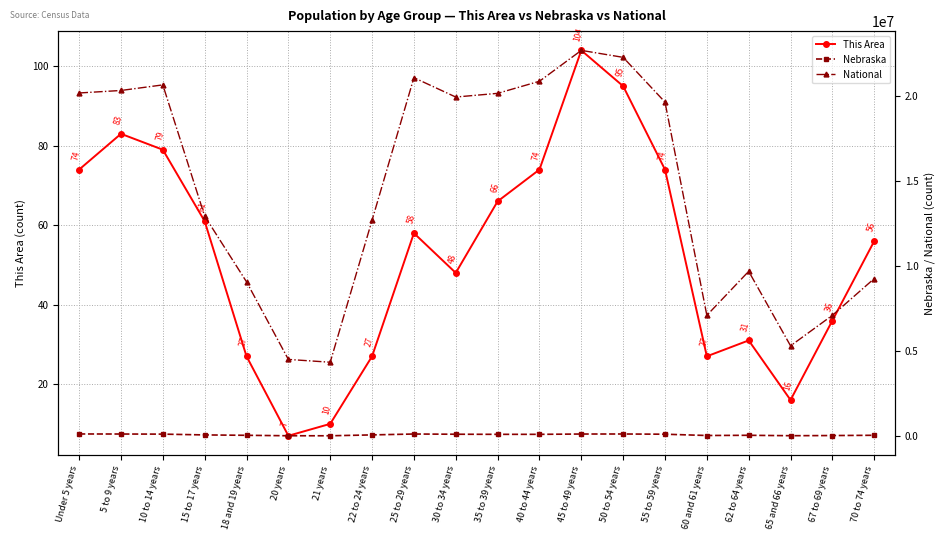

Which series has the largest range (max minus min)?

National